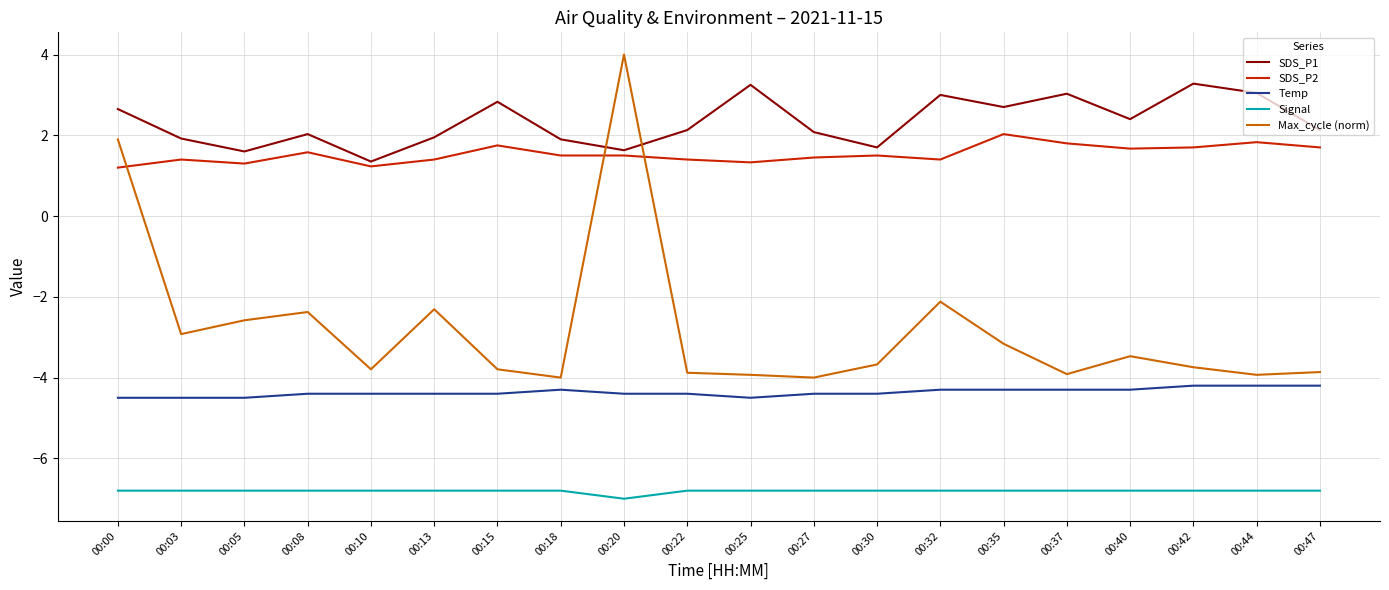

True or false: Signal and SDS_P1 cross at least once.

False